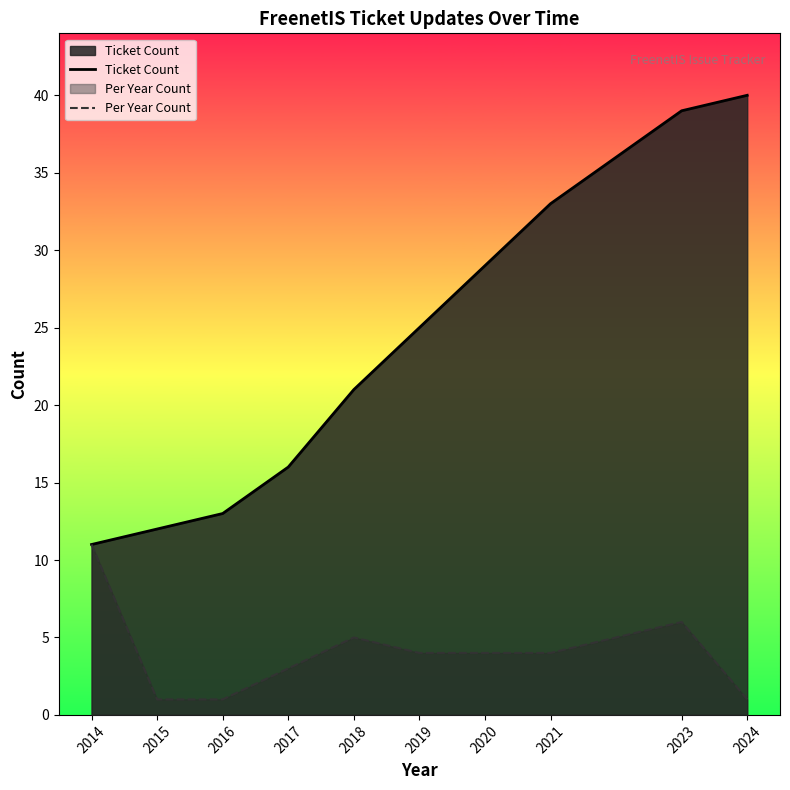

At 2015, list the series in order from smallest to largest.

Per Year Count, Ticket Count